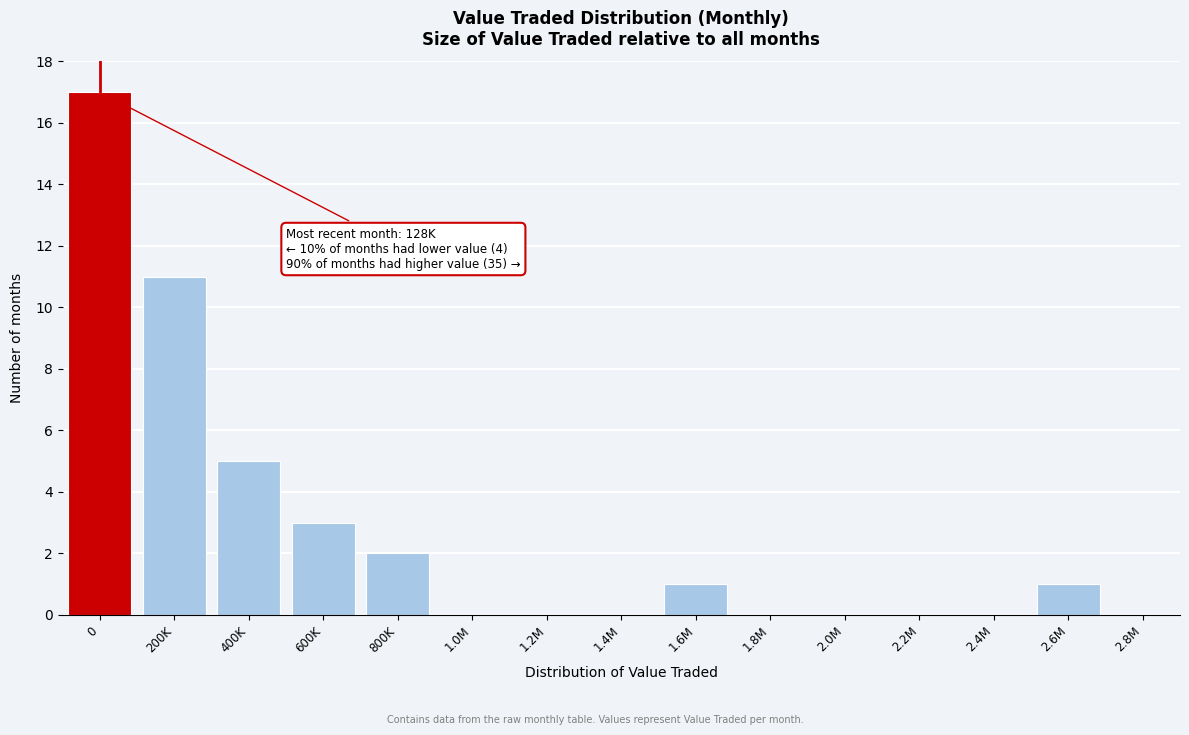

Reading right to left, extract all data points from this chart.

2.8M=0	2.6M=1	2.4M=0	2.2M=0	2.0M=0	1.8M=0	1.6M=1	1.4M=0	1.2M=0	1.0M=0	800K=2	600K=3	400K=5	200K=11	0=17